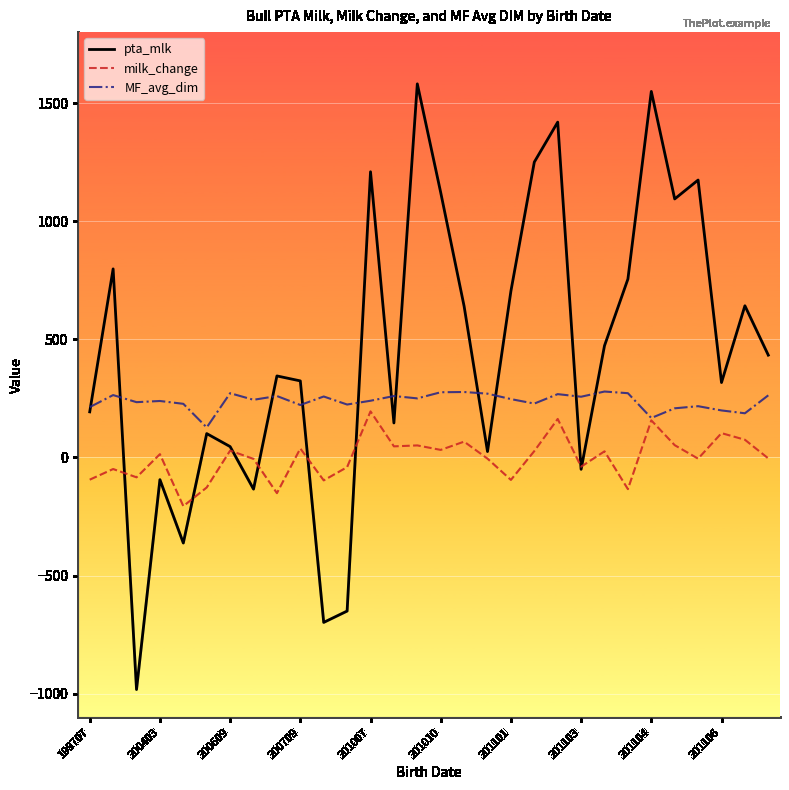

List the series in order of their overall mean, lowest first.

milk_change, MF_avg_dim, pta_mlk